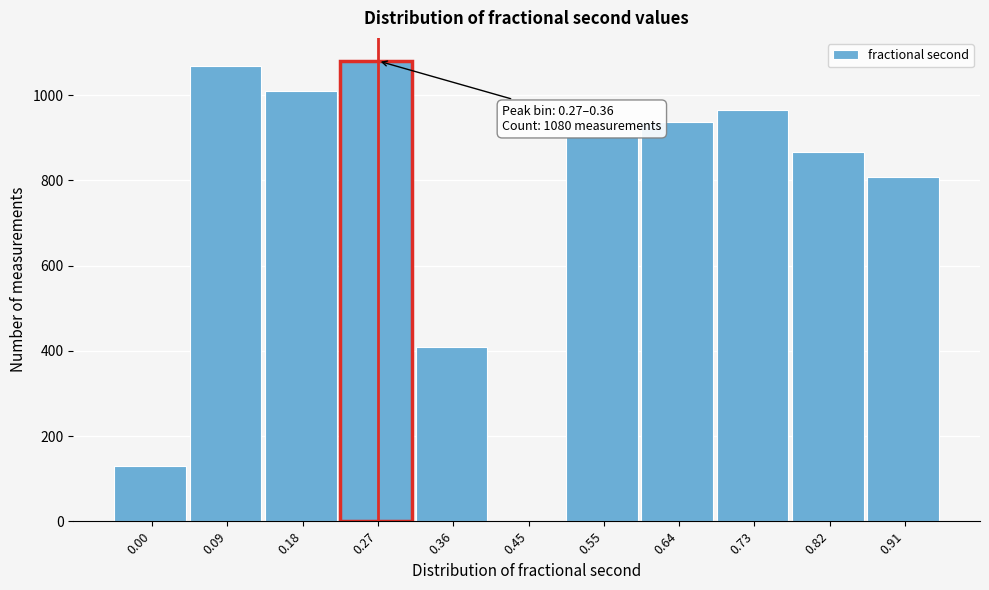

Reading right to left, list all the values displayed in this chart.

0.91=807	0.82=866	0.73=965	0.64=937	0.55=903	0.45=1	0.36=408	0.27=1080	0.18=1009	0.09=1067	0.00=130